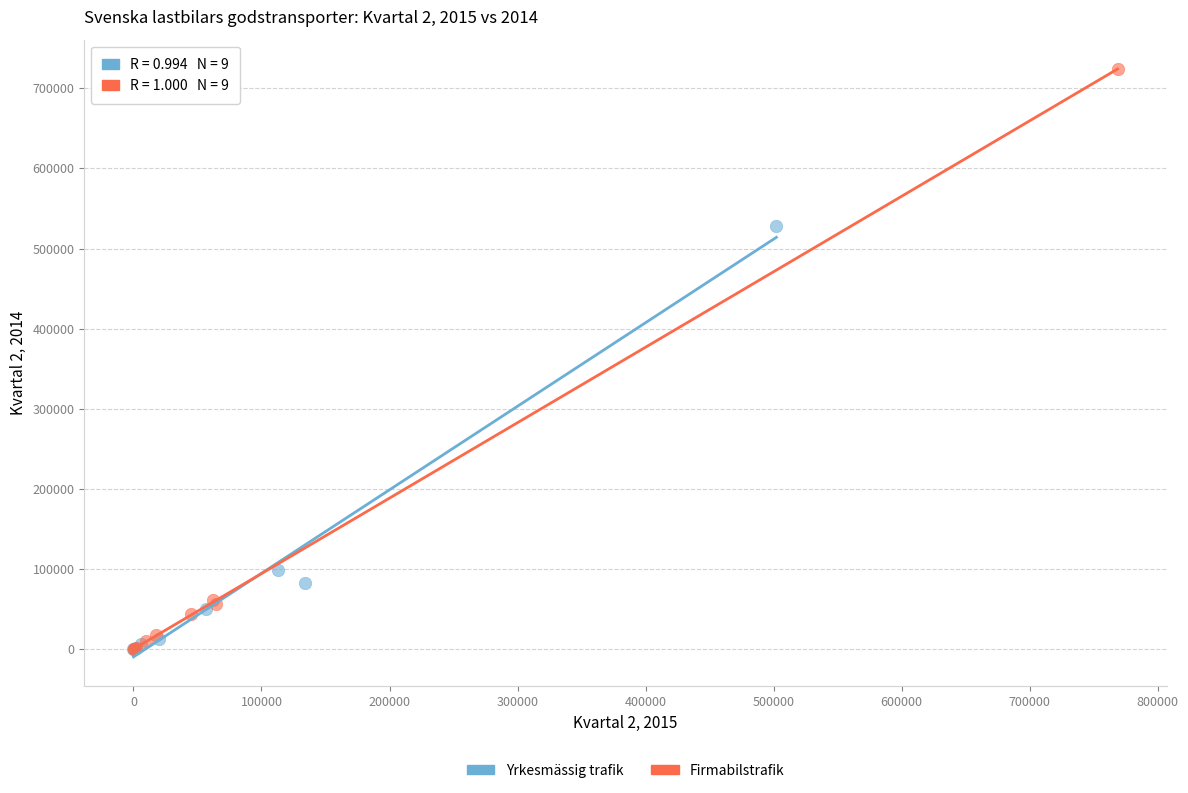

Which series reaches the maximum Y coordinate?

Firmabilstrafik